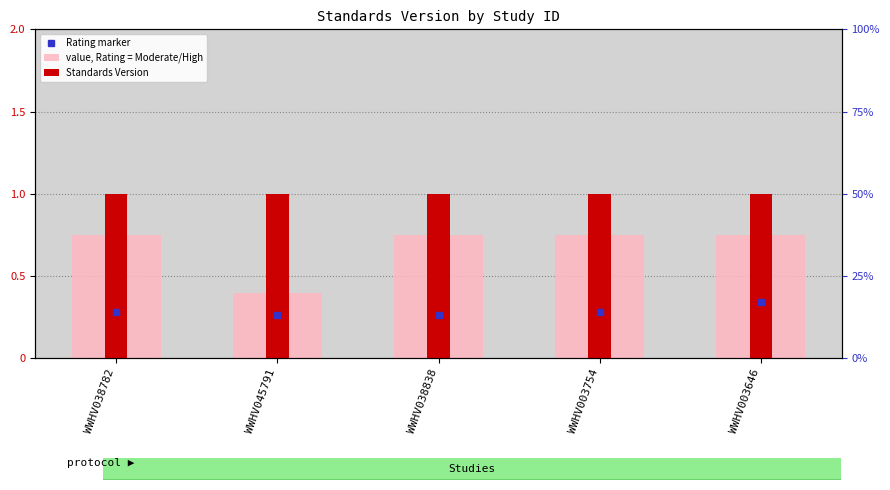

How many bars are there in total?

10